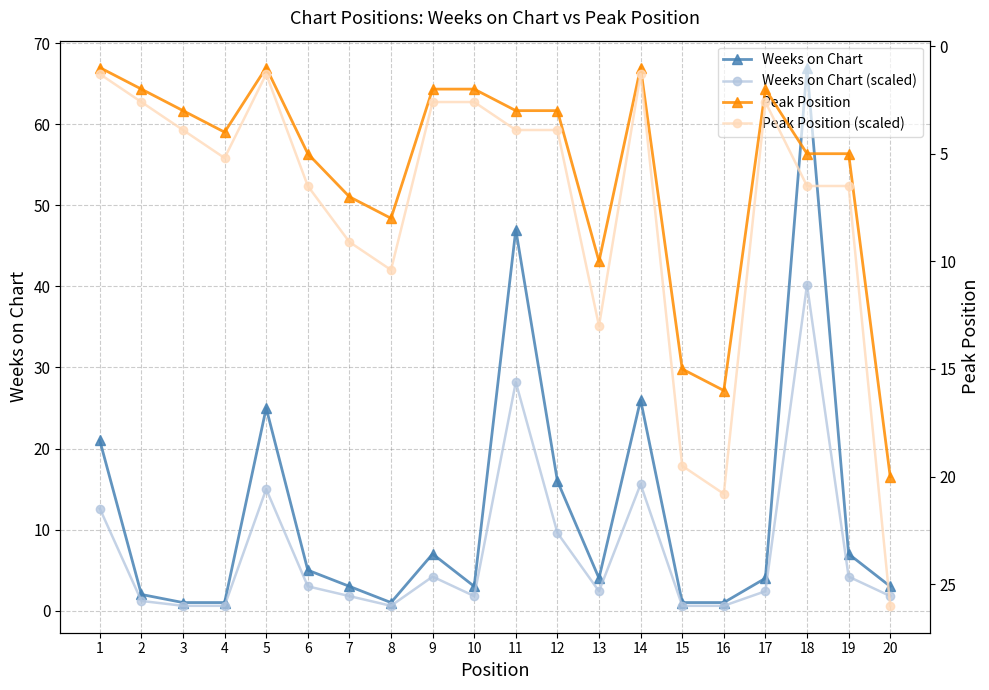

What is the average value of the Peak Position (scaled) series?

7.5